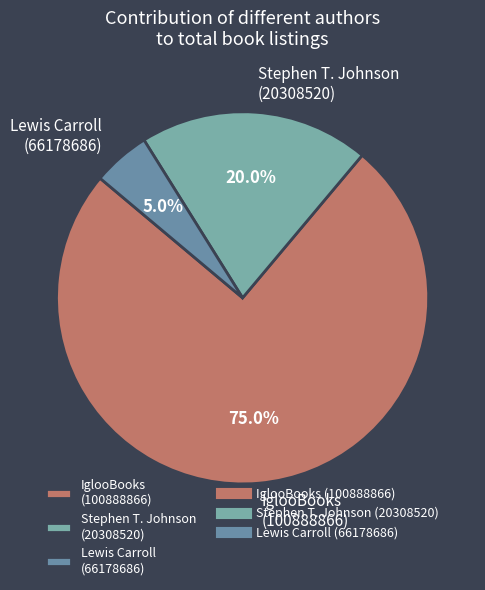

Do IglooBooks (100888866) and Lewis Carroll (66178686) together represent more than half of the pie?

Yes